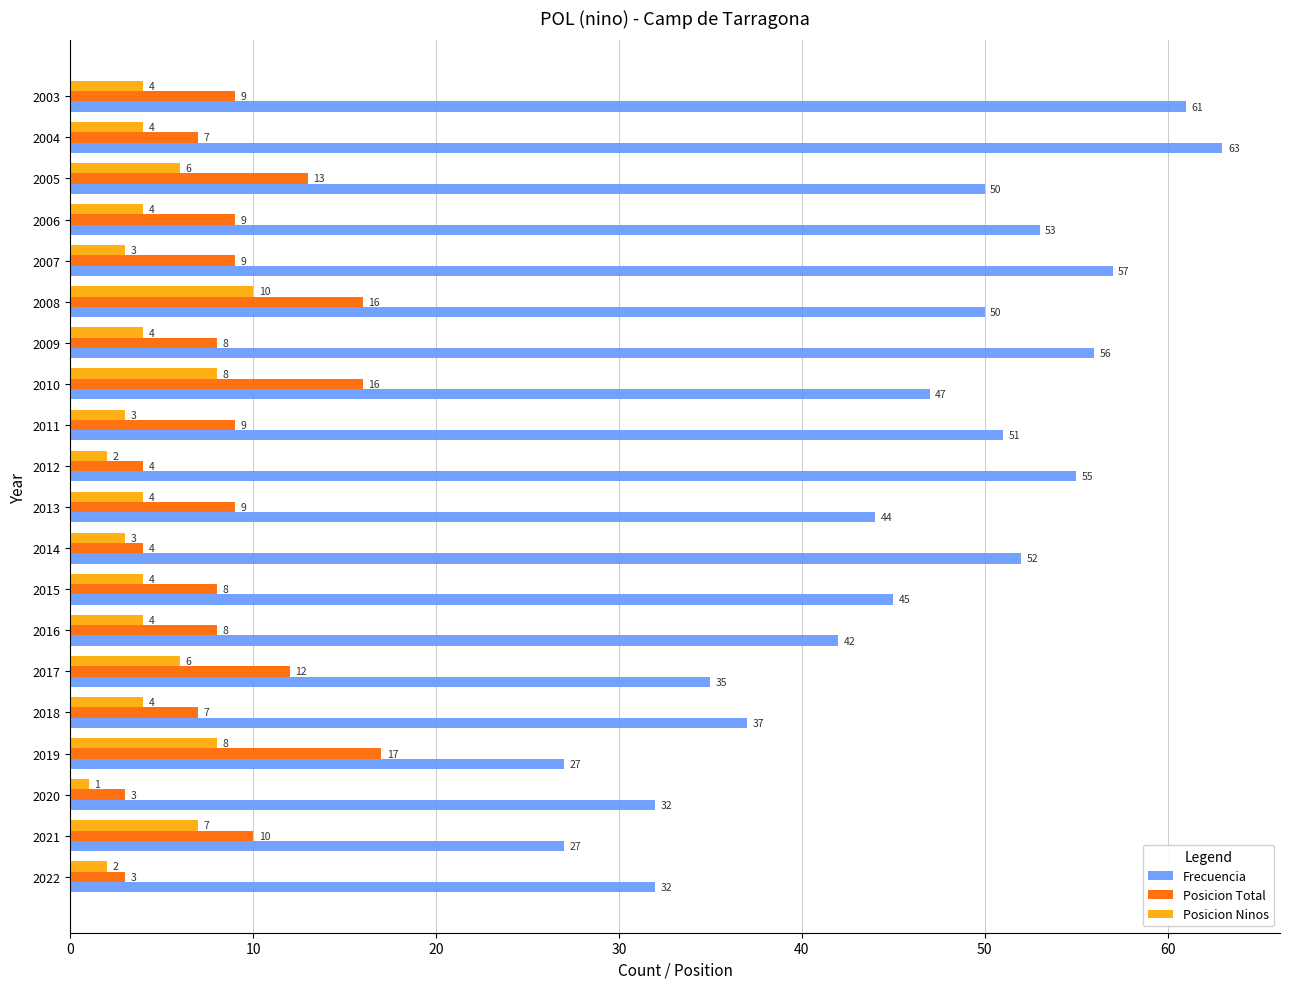

Rank the series by their maximum value, from lowest to highest.

Posicion Ninos, Posicion Total, Frecuencia